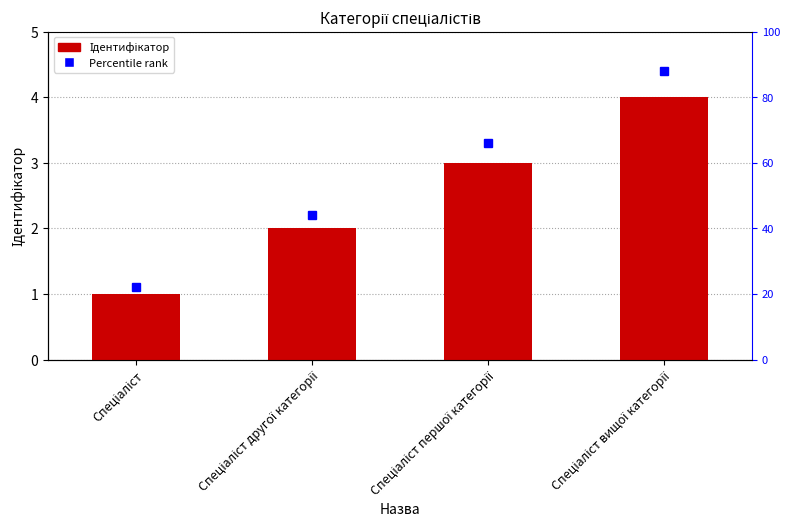

Which has a higher value, Спеціаліст першої категорії or Спеціаліст вищої категорії?

Спеціаліст вищої категорії